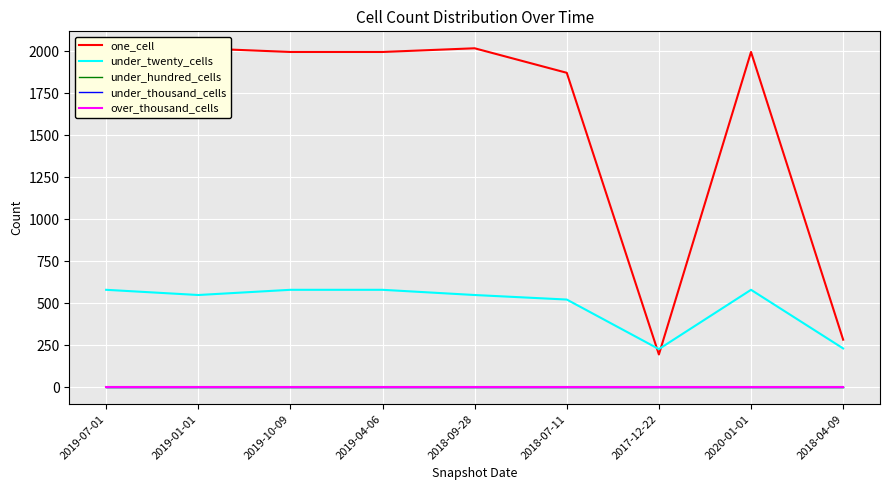

Is this an area chart (filled region under the line)?

No